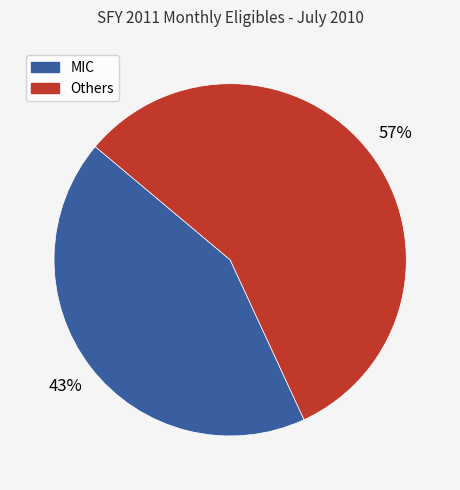

How many slices are in this pie chart?

2